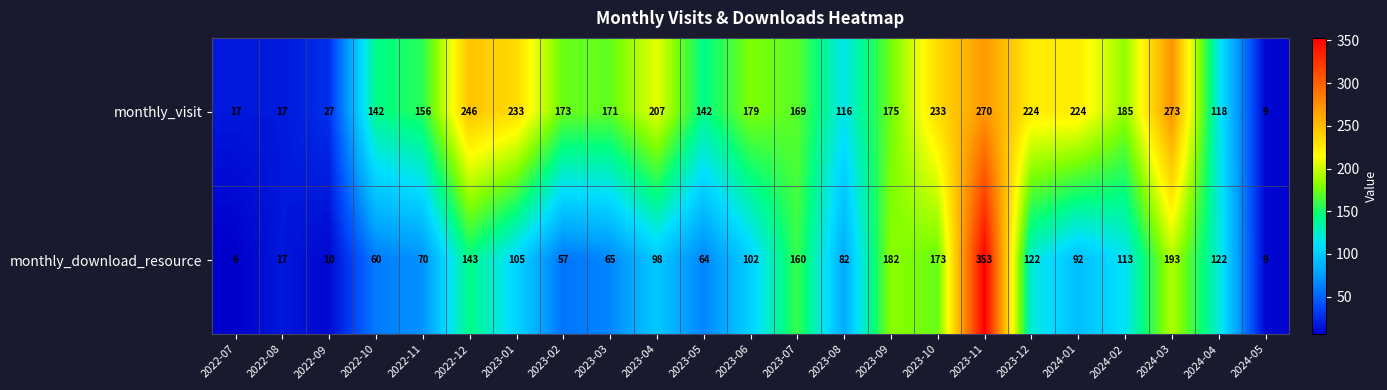

Rank the series by their average value, from lowest to highest.

monthly_download_resource, monthly_visit